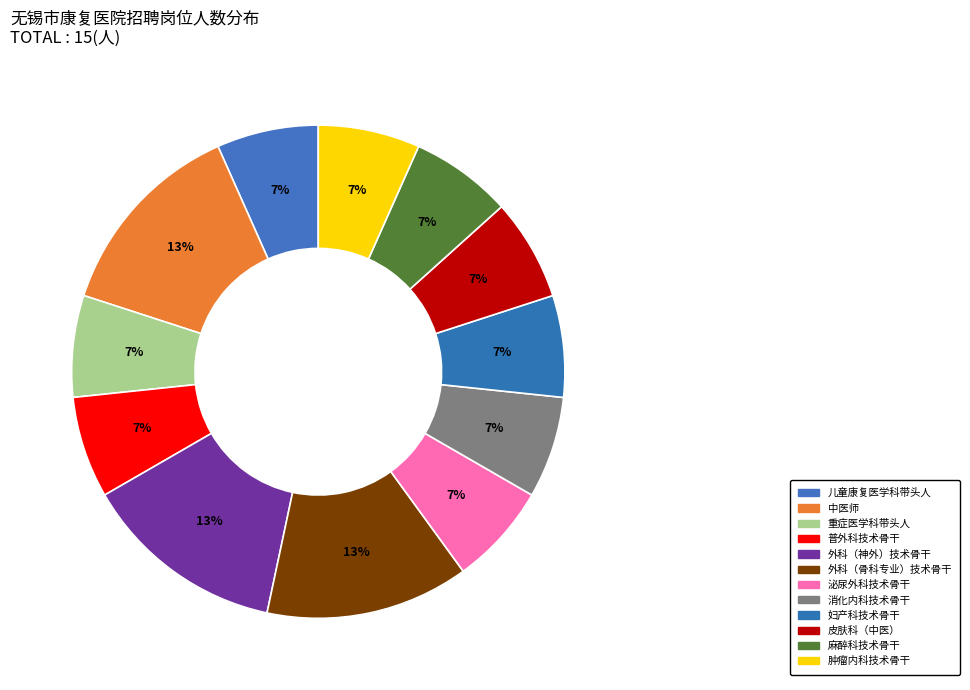

Does any single category account for the majority?

No